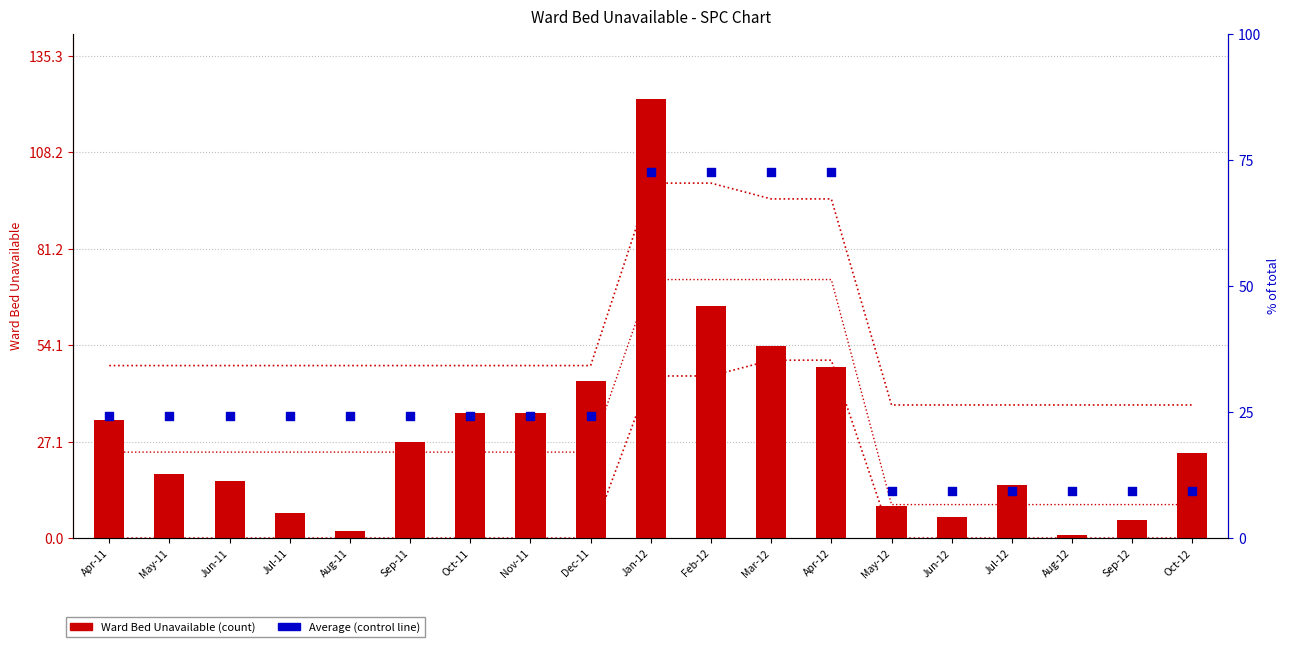

At which category is the sum across all series the highest?

Jan-12